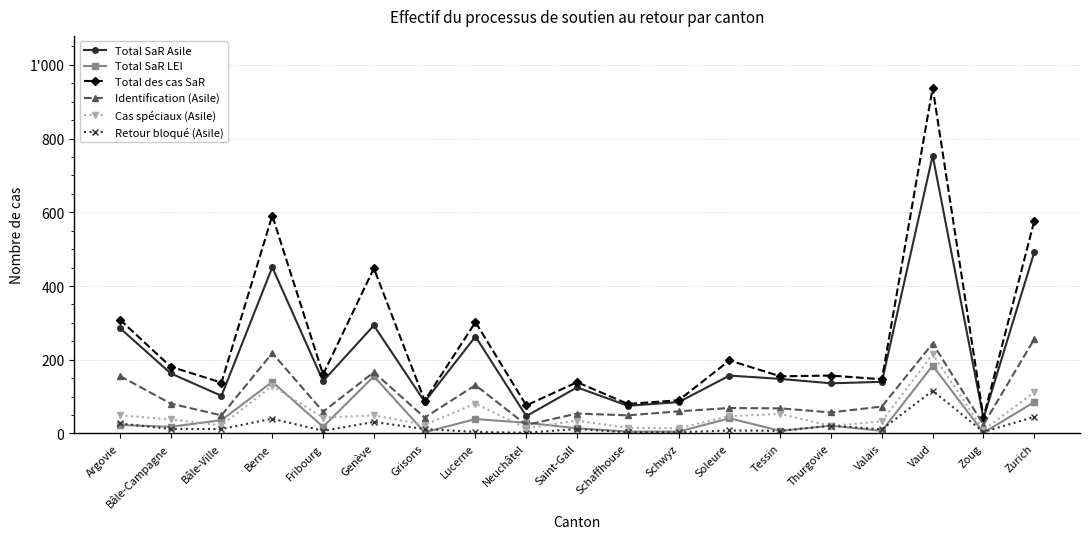

What is the difference between the Total des cas SaR values at Lucerne and Valais?

155